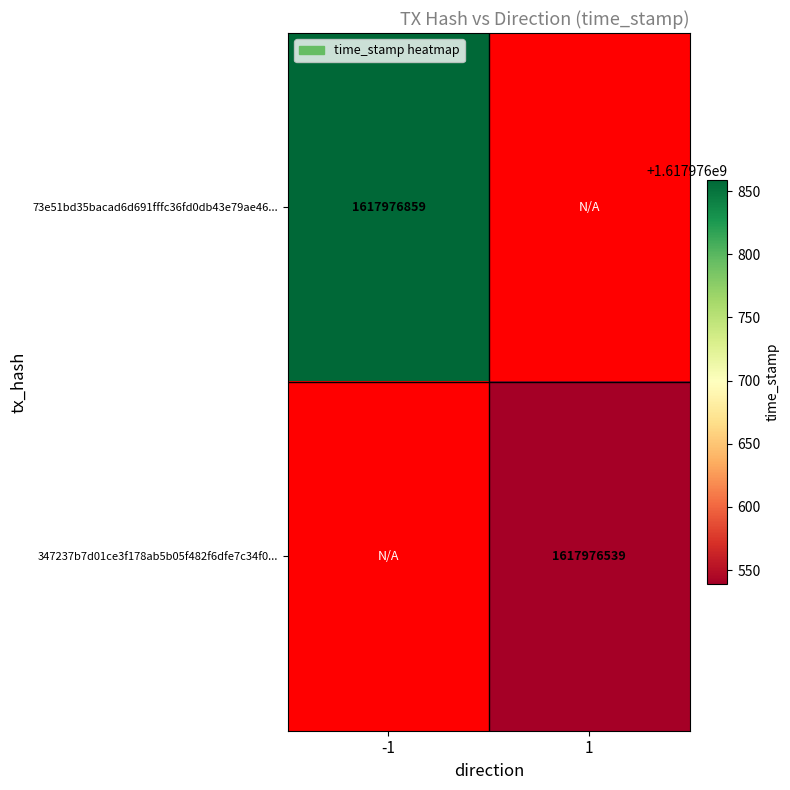

Which series changed the most between -1 and 1?

73e51bd35bacad6d691fffc36fd0db43e79ae46